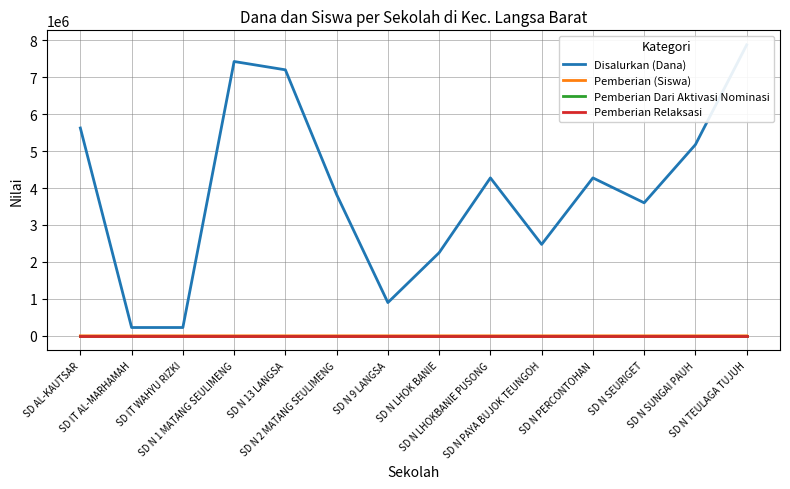

Is it true that Pemberian (Siswa) equals 16 at SD N SEURIGET?

True